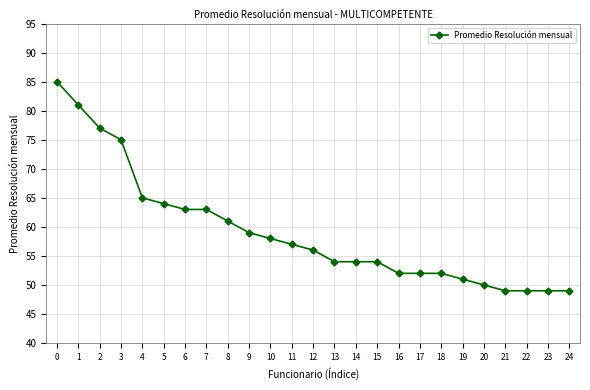

What is the value of the 7th point from the left?

63